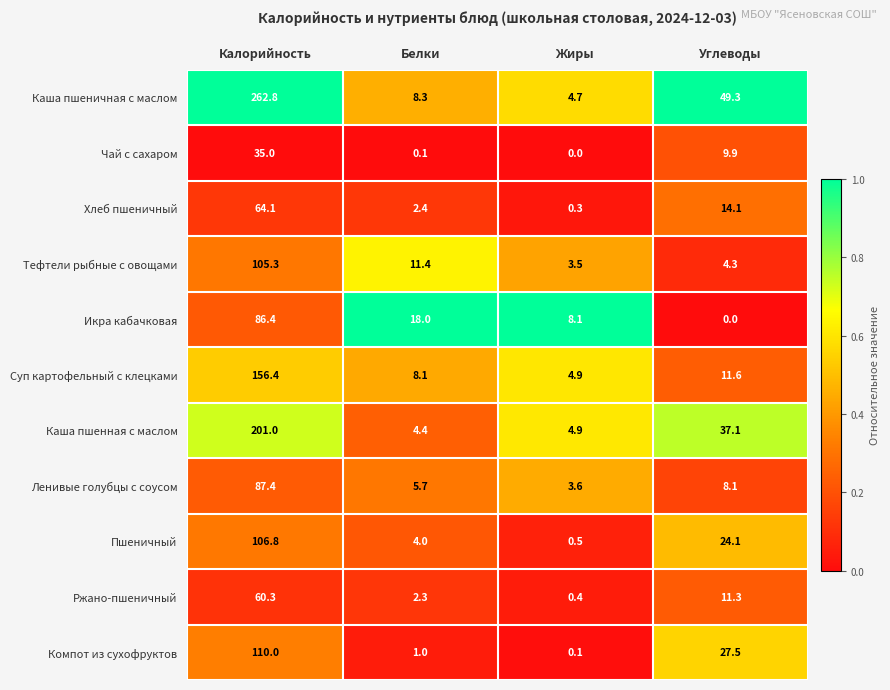

What is the difference between the second highest and minimum values in the Ленивые голубцы с соусом series?

4.5